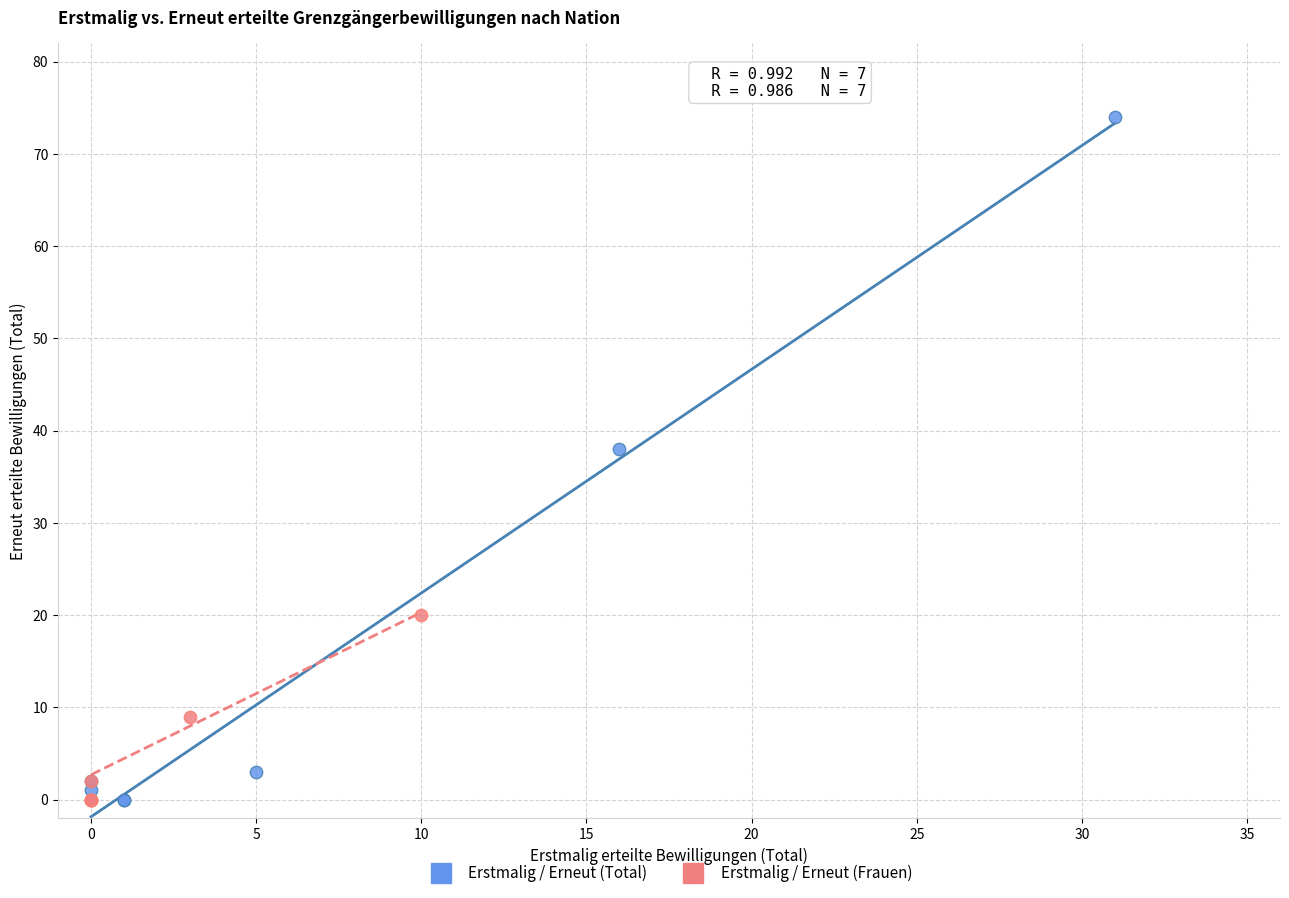

Which series reaches the maximum Y coordinate?

Erstmalig / Erneut (Total)